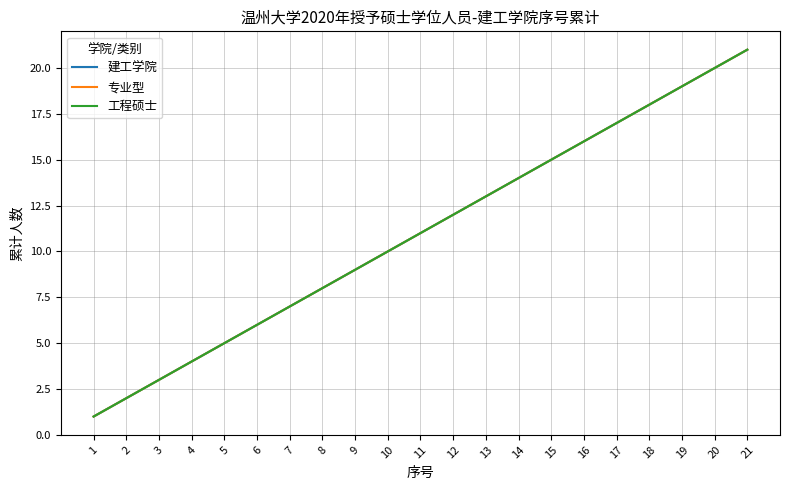

Where does the 专业型 series first go above 11?

12